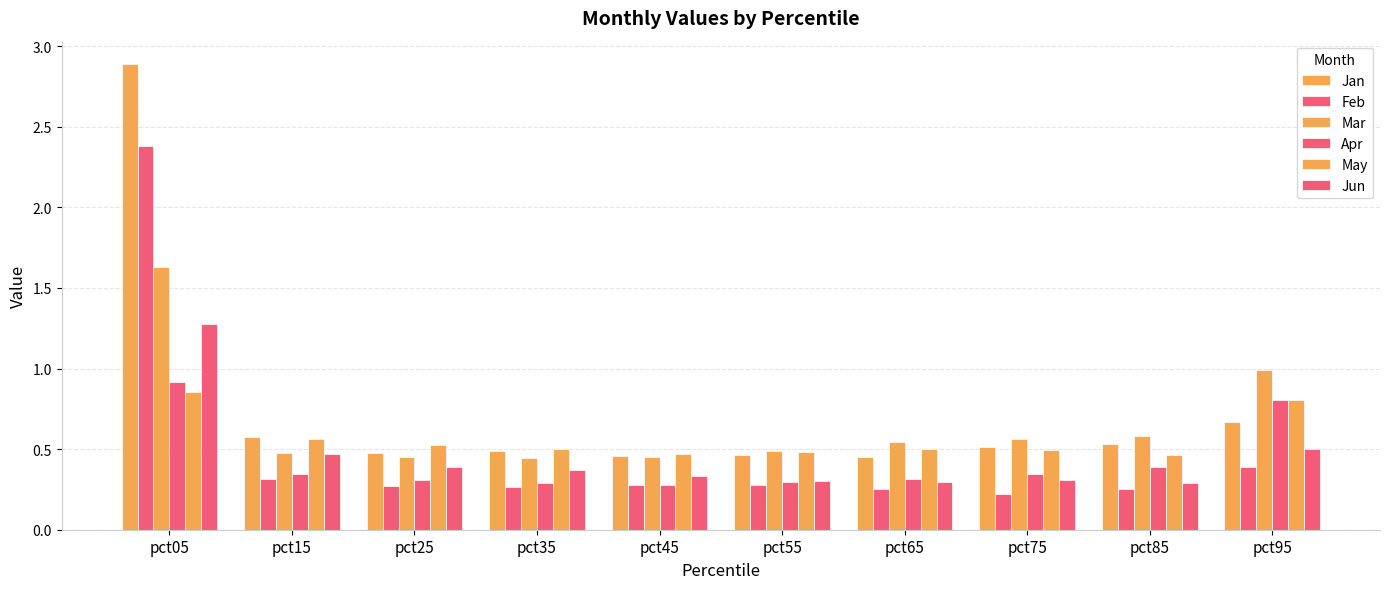

What is the value of the Mar bar at the 7th from the left?

0.5